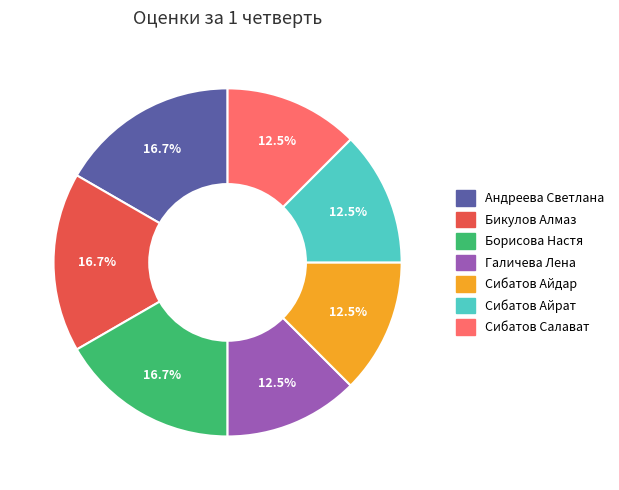

What percentage is the Бикулов Алмаз slice, to the nearest percent?

17%